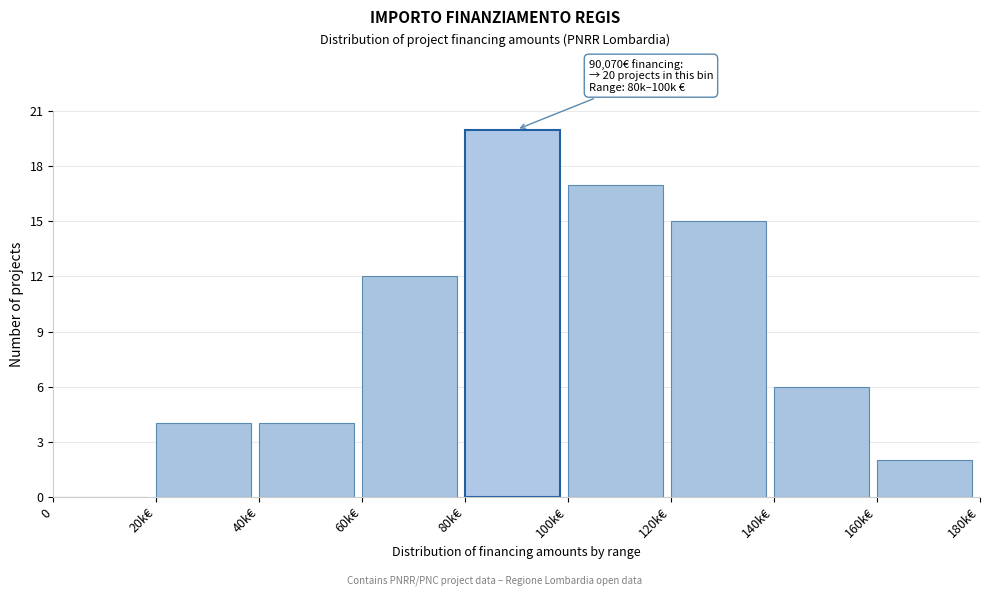

Reading left to right, what are all the values shown in this chart?

0=0	20k€=4	40k€=4	60k€=12	80k€=20	100k€=17	120k€=15	140k€=6	160k€=2